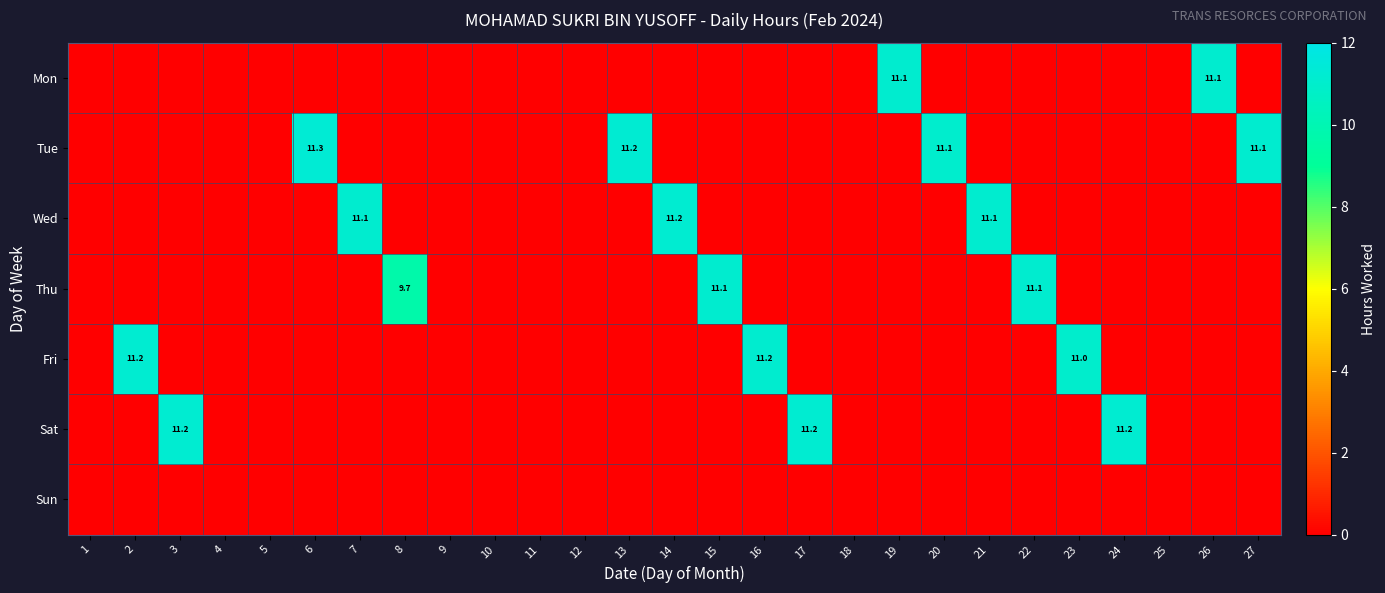

The value of Wed at 7 is 11.1. True or false?

True